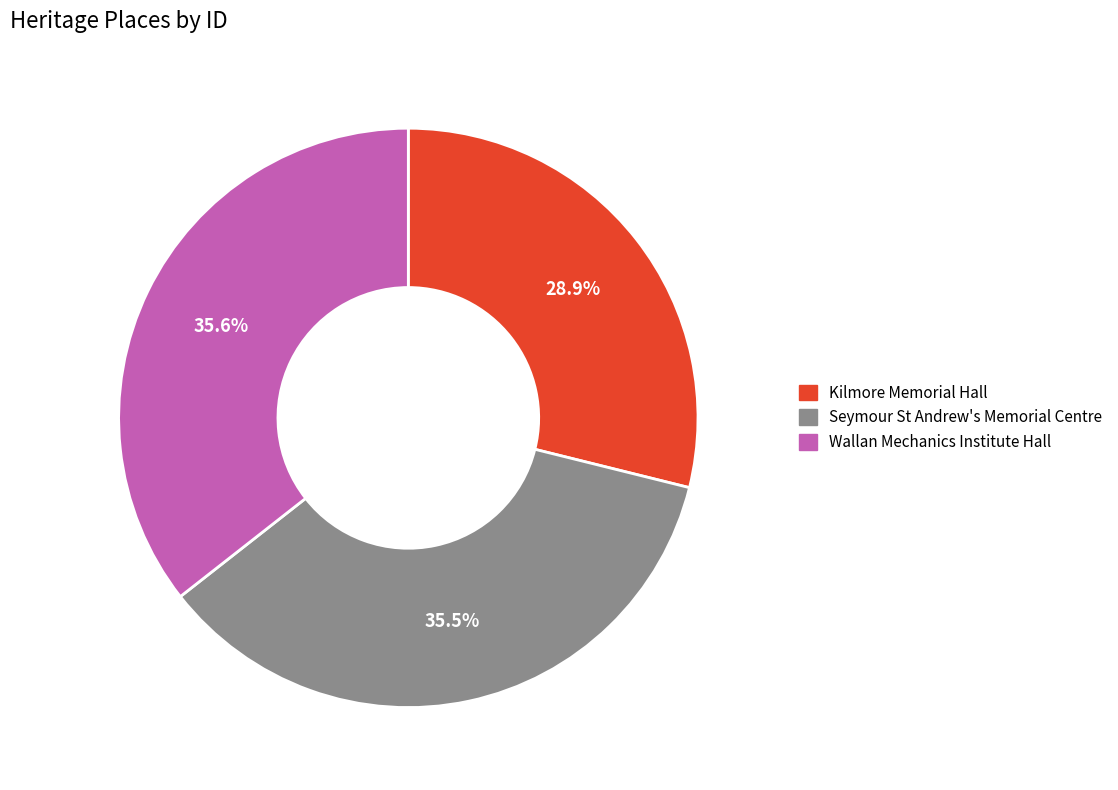

What percentage do Kilmore Memorial Hall and Wallan Mechanics Institute Hall together represent?

64.5%